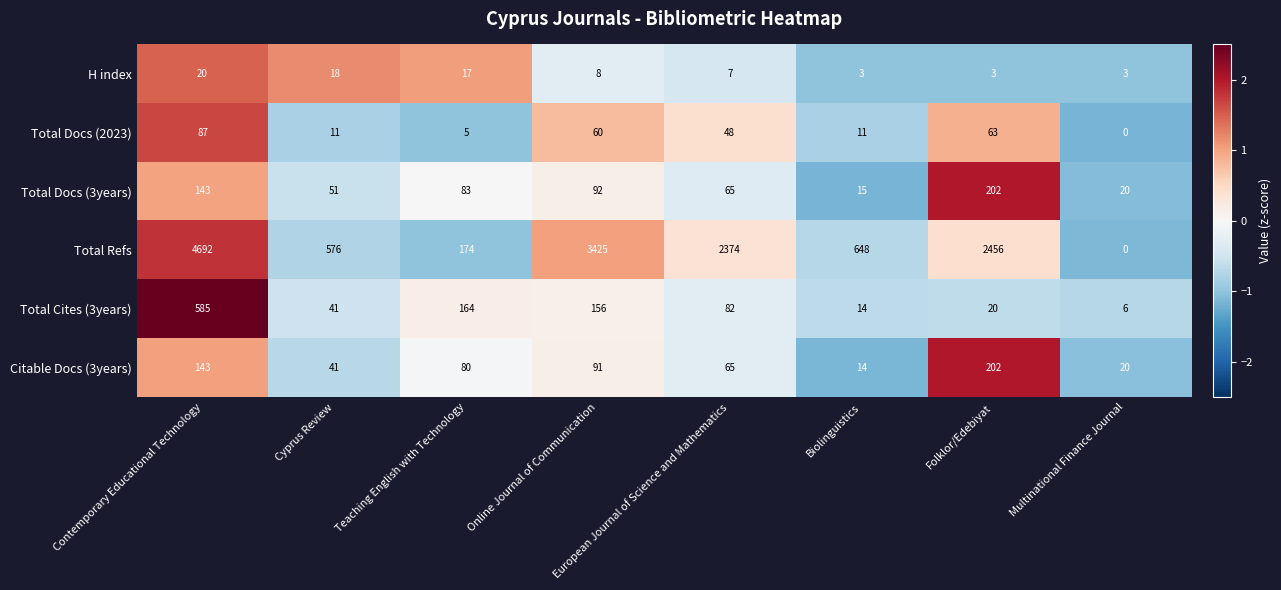

How many series are shown in this chart?

6